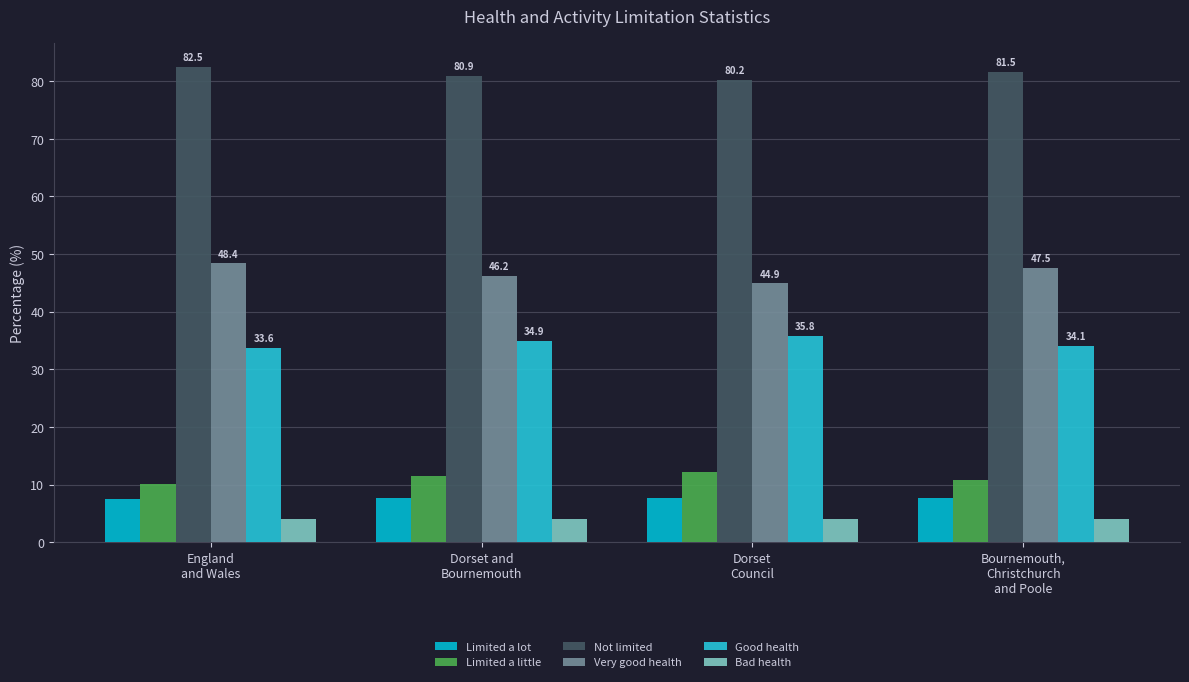

What is the difference between the maximum and minimum values in the Good health series?

2.2